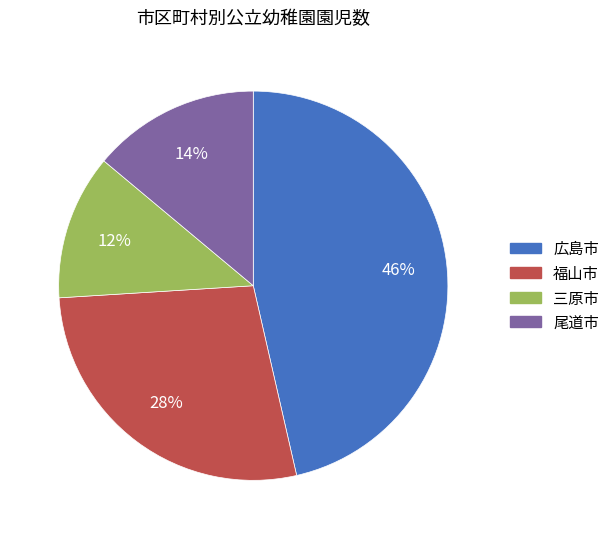

Rank the categories by value from highest to lowest.

広島市, 福山市, 尾道市, 三原市